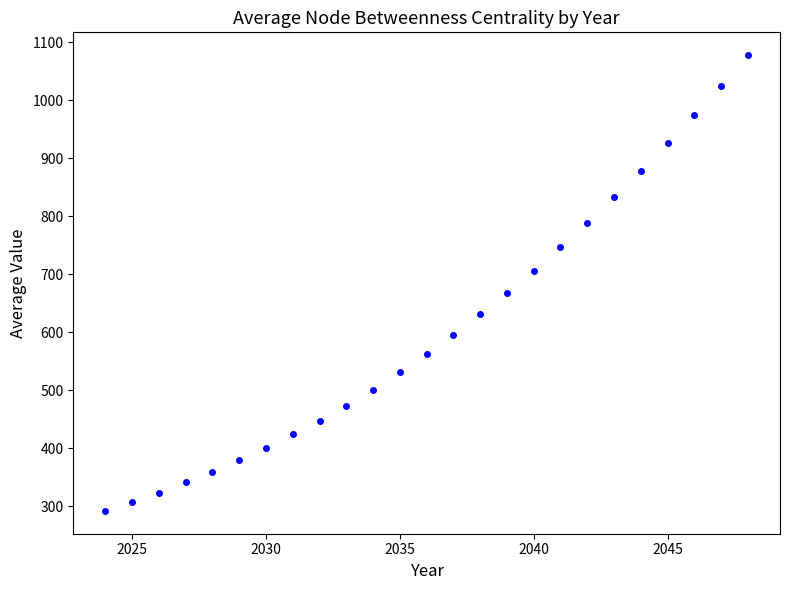

What is the range of X values (max minus min)?

24.0